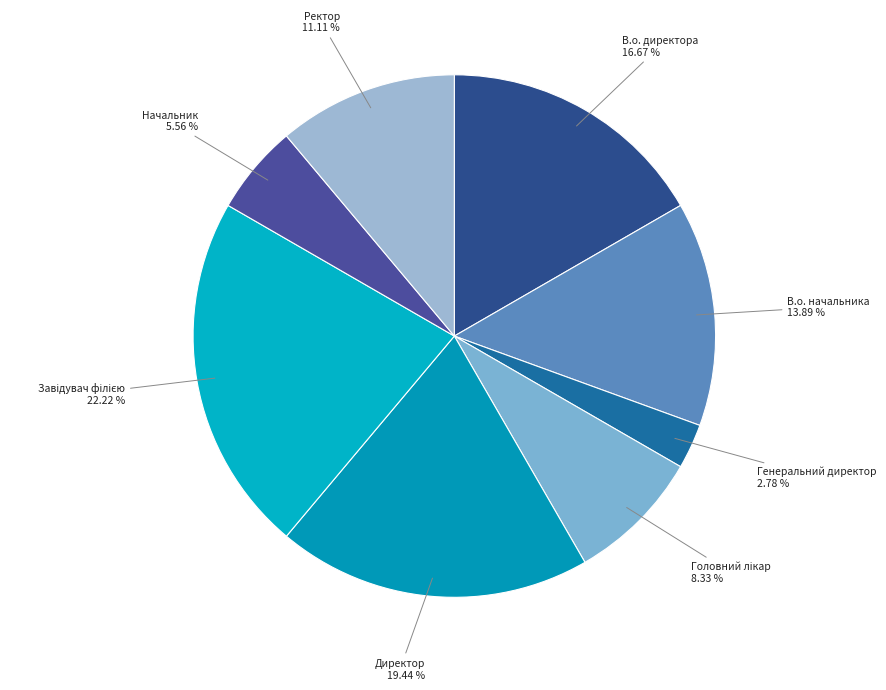

Count the number of slices in the pie.

8